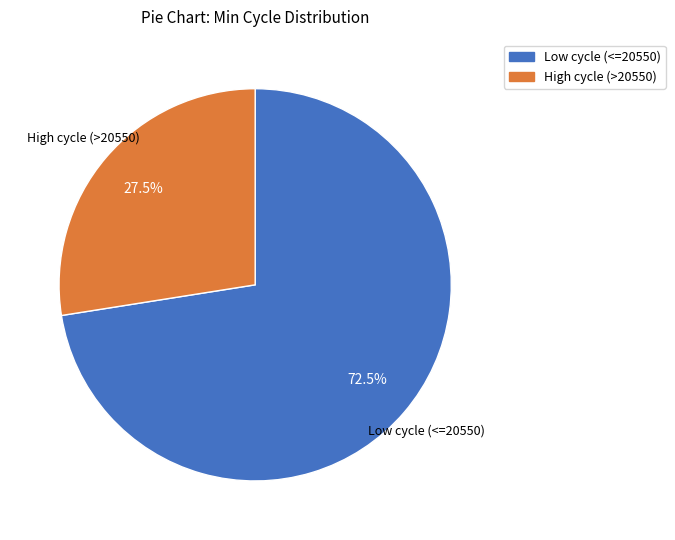

How many slices are in this pie chart?

2